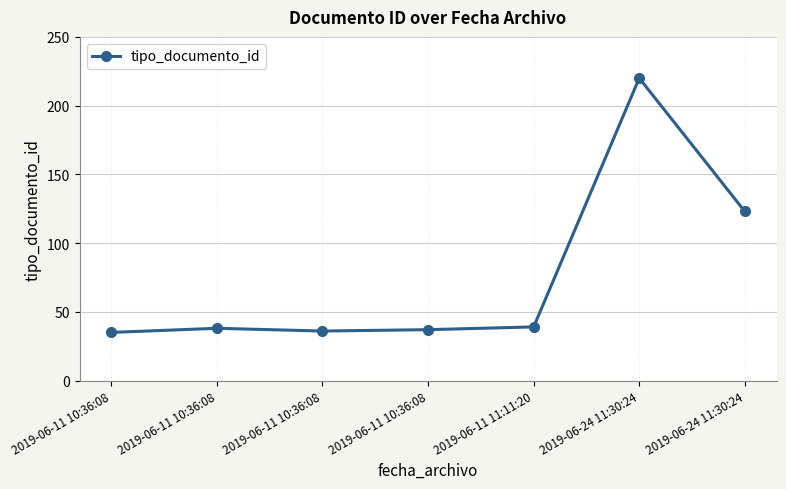

How many lines are shown in the chart?

1